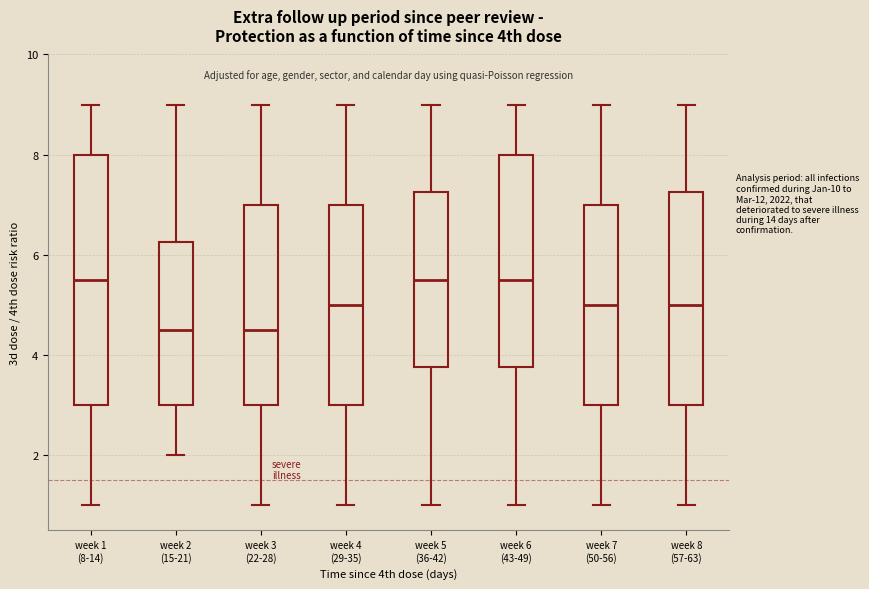

Reading left to right, read every box against the y-axis: the position of its median line, the range the box covers, and the ends of its whiskers. The values are not printed on the chart, so give them approximately, as read against the axis.

week 1 (8-14): median 5.6, box 3.0 to 8.0, whiskers 1.0 to 9.0
week 2 (15-21): median 4.6, box 3.0 to 6.2, whiskers 2.0 to 9.0
week 3 (22-28): median 4.6, box 3.0 to 7.0, whiskers 1.0 to 9.0
week 4 (29-35): median 5.0, box 3.0 to 7.0, whiskers 1.0 to 9.0
week 5 (36-42): median 5.6, box 3.8 to 7.2, whiskers 1.0 to 9.0
week 6 (43-49): median 5.6, box 3.8 to 8.0, whiskers 1.0 to 9.0
week 7 (50-56): median 5.0, box 3.0 to 7.0, whiskers 1.0 to 9.0
week 8 (57-63): median 5.0, box 3.0 to 7.2, whiskers 1.0 to 9.0